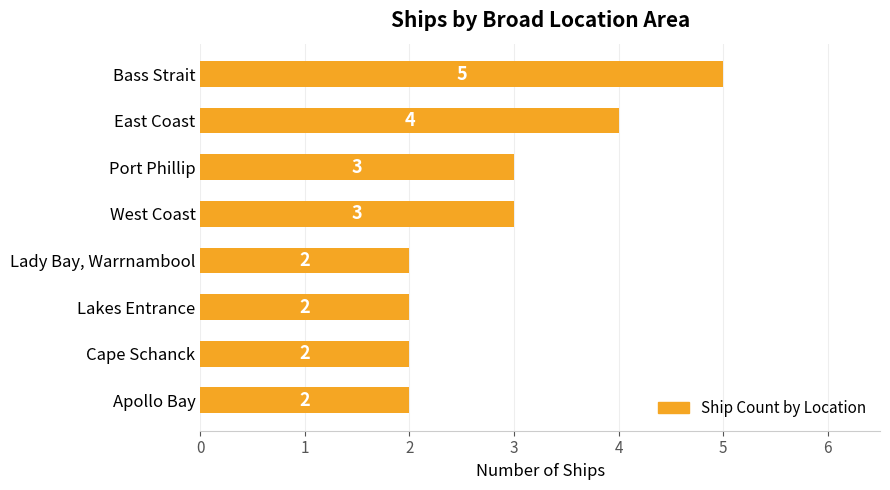

What is the value of the 8th bar from the top?

2